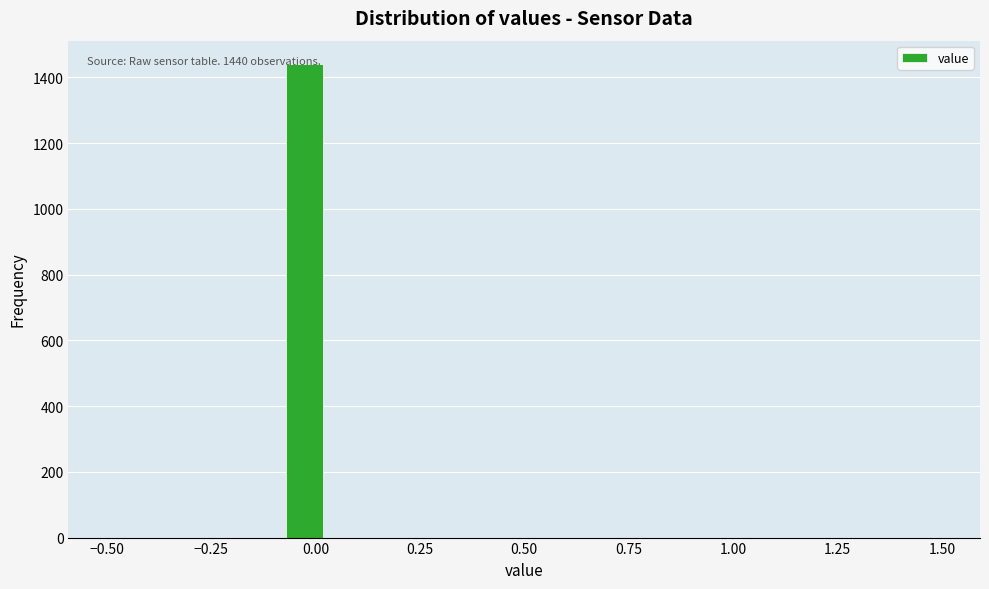

Around what value on the x-axis is the tallest bar? Give the approximate position of its centre, as read against the axis.

-0.05